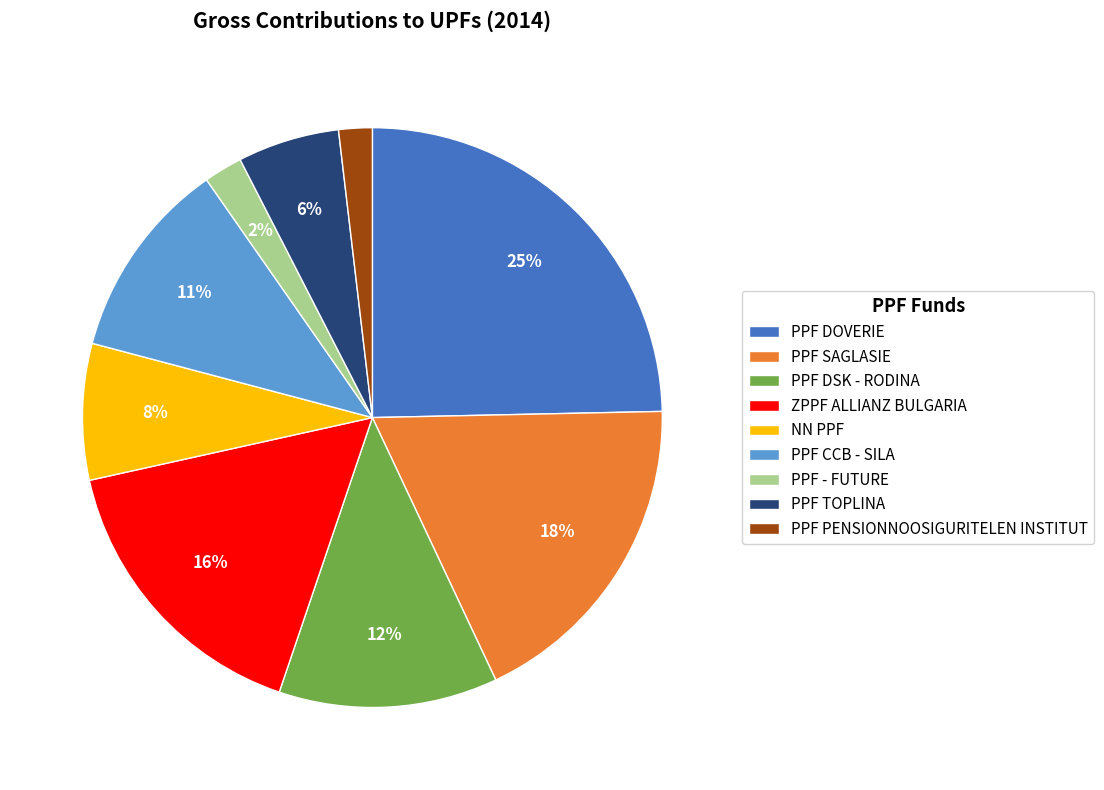

Between PPF SAGLASIE and PPF DSK - RODINA, which is larger?

PPF SAGLASIE